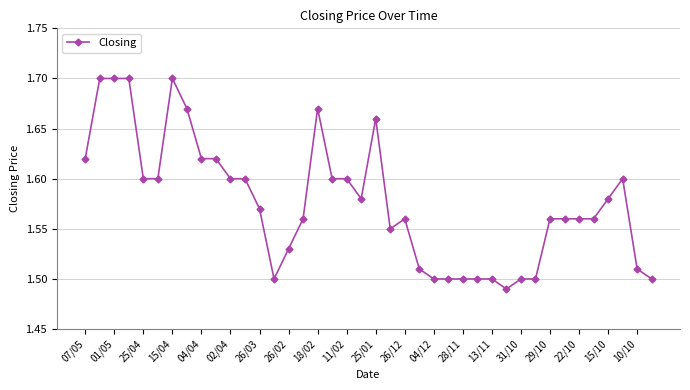

What is the sum of all values?

63.0